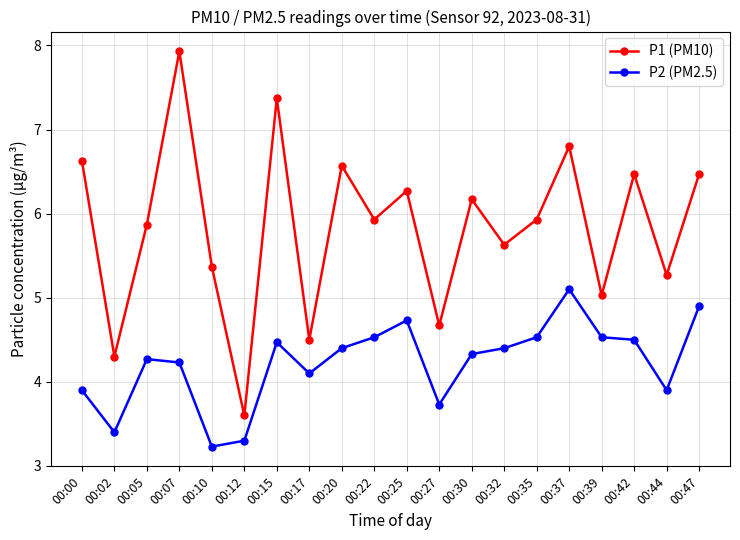

How many distinct data groups are displayed?

2